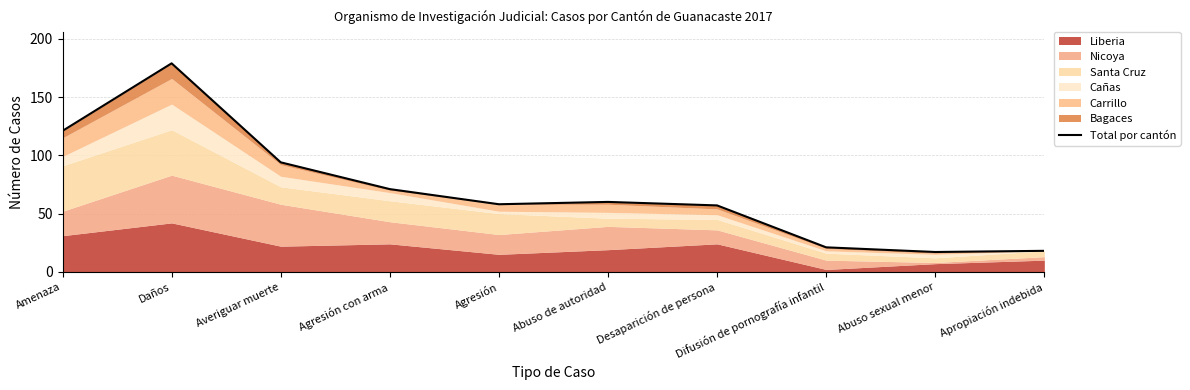

How many data points are less than 60?

5